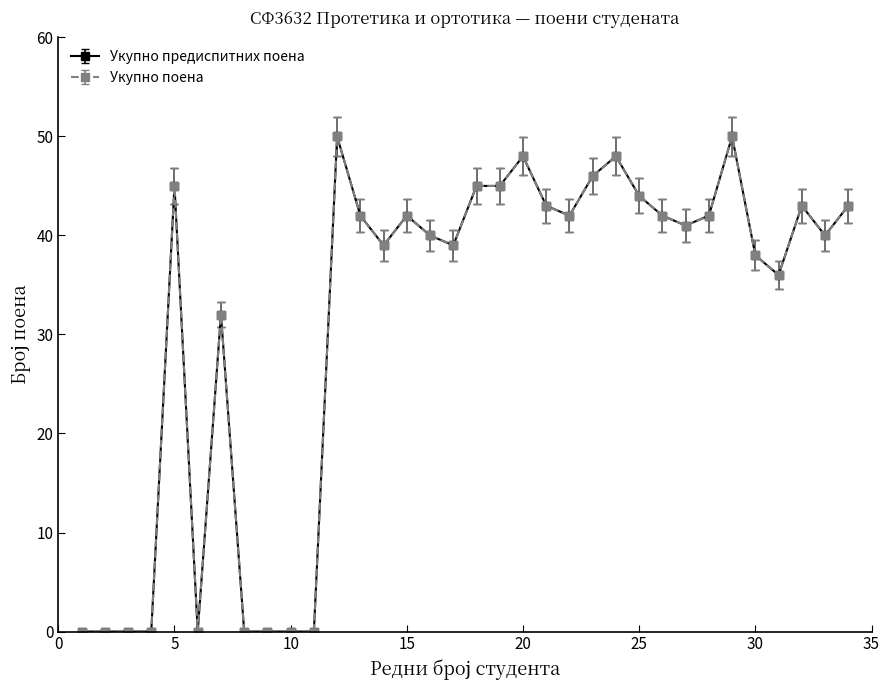

List the series in order of their peak value, highest first.

Укупно предиспитних поена, Укупно поена